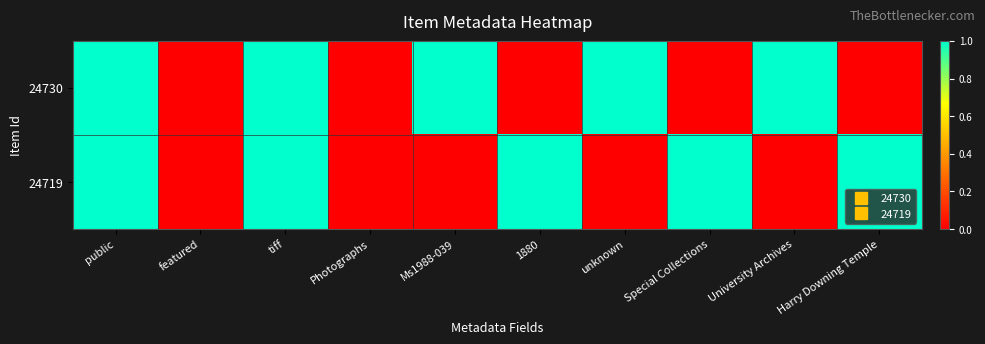

Count the number of data series in this chart.

2